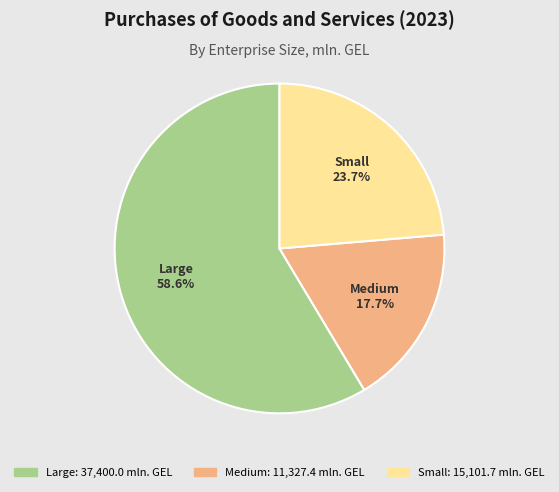

The Medium slice represents 31% of the pie. True or false?

False